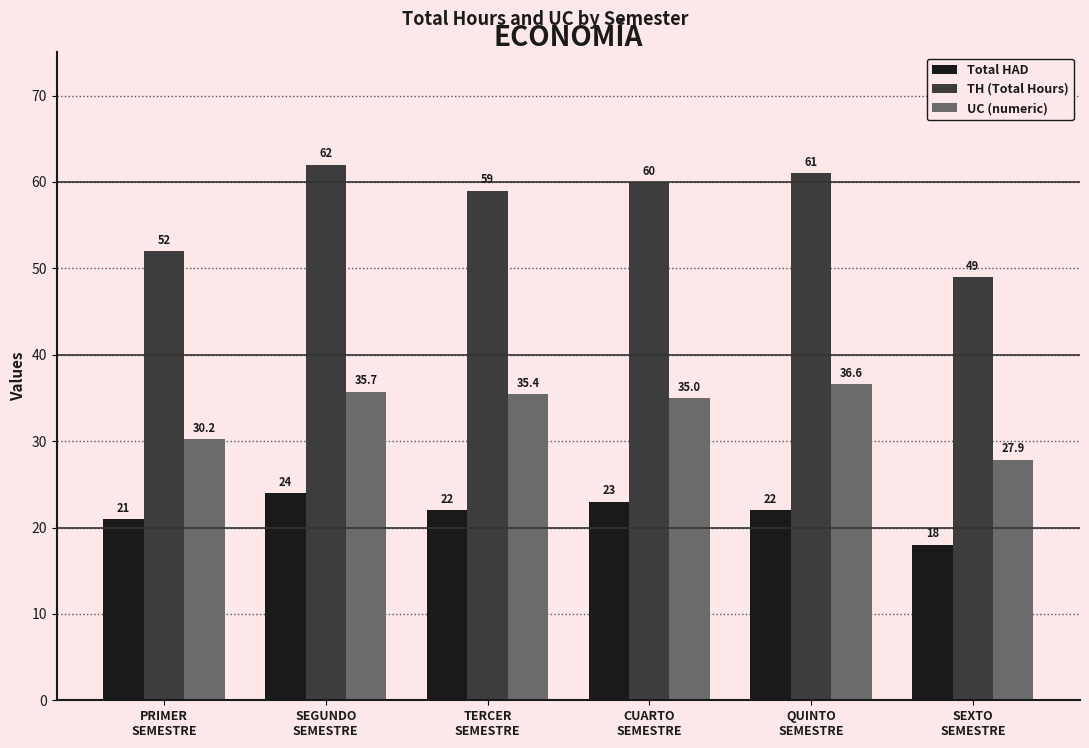

What is the label of the 3rd bar from the left?

TERCER
SEMESTRE